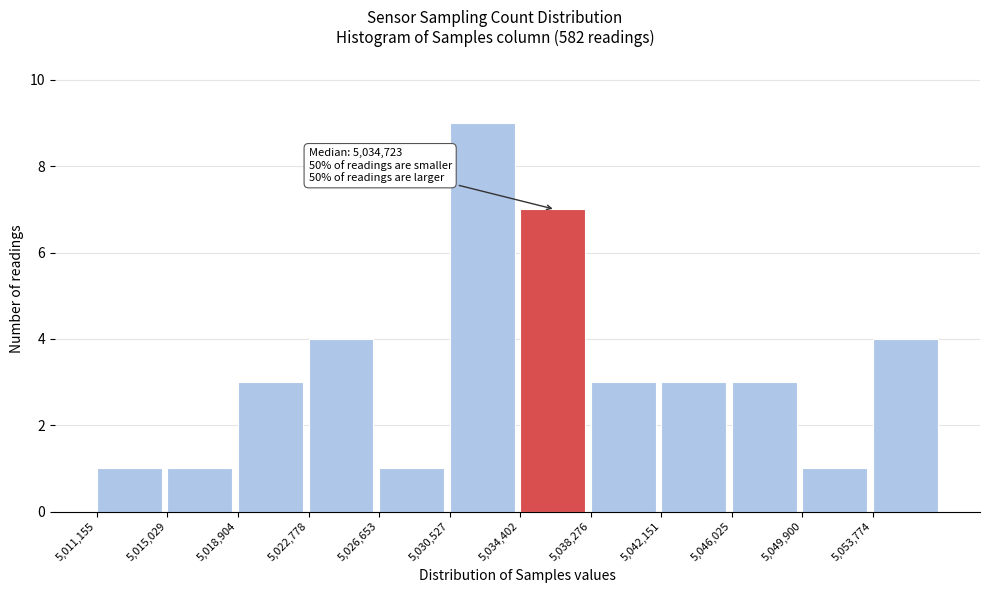

Which range on the x-axis has the tallest bar?

5030500 to 5034500